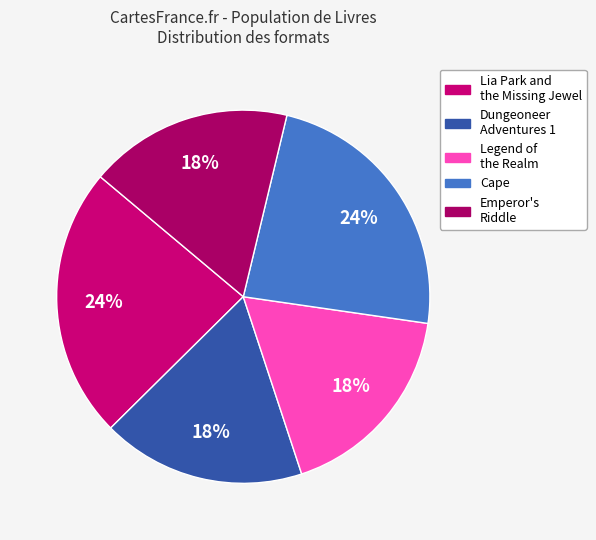

Combined, what portion of the pie is Lia Park and the Missing Jewel and Legend of the Realm?

41.2%